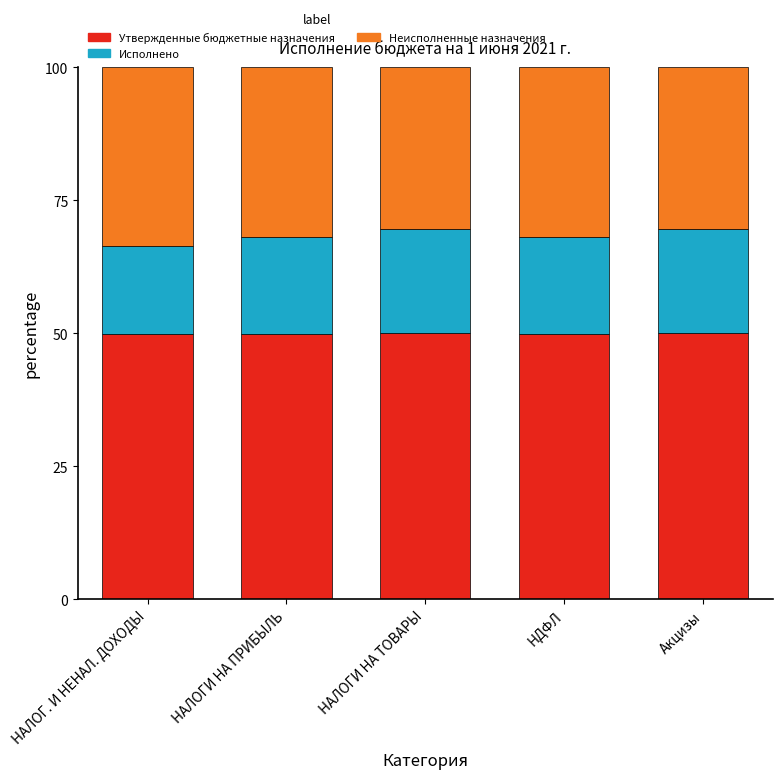

What is the total value across all series at НАЛОГ. И НЕНАЛ. ДОХОДЫ?

100.0